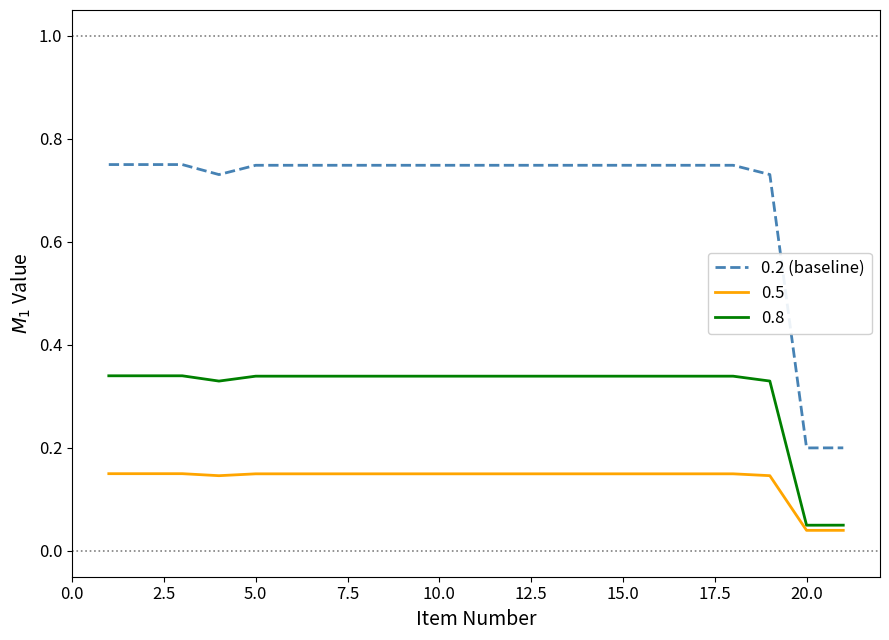

How many lines are shown in the chart?

3